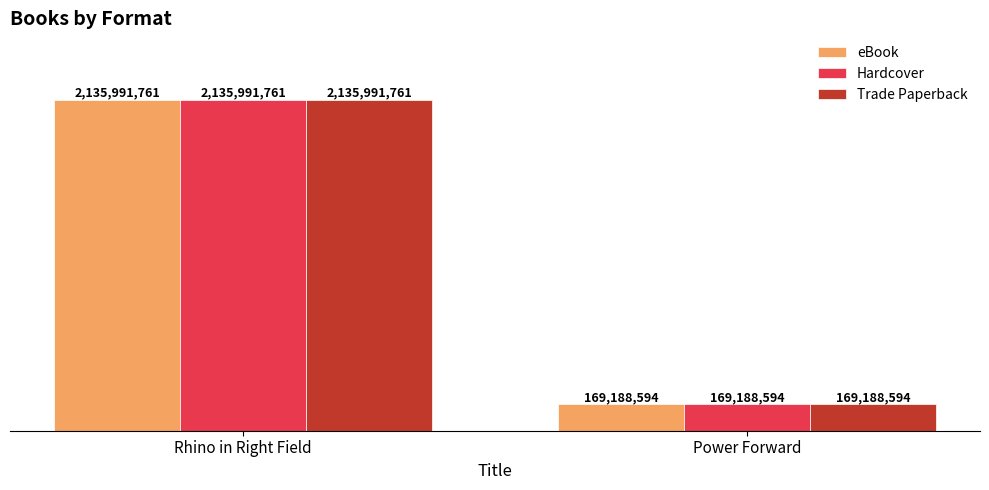

What is the label of the 1st bar from the right?

Power Forward